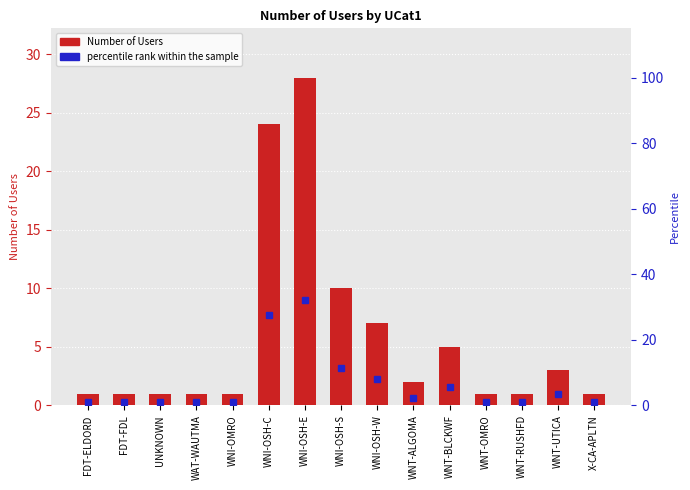

Is it true that Number of Users equals 3.2 at WNT-ALGOMA?

False